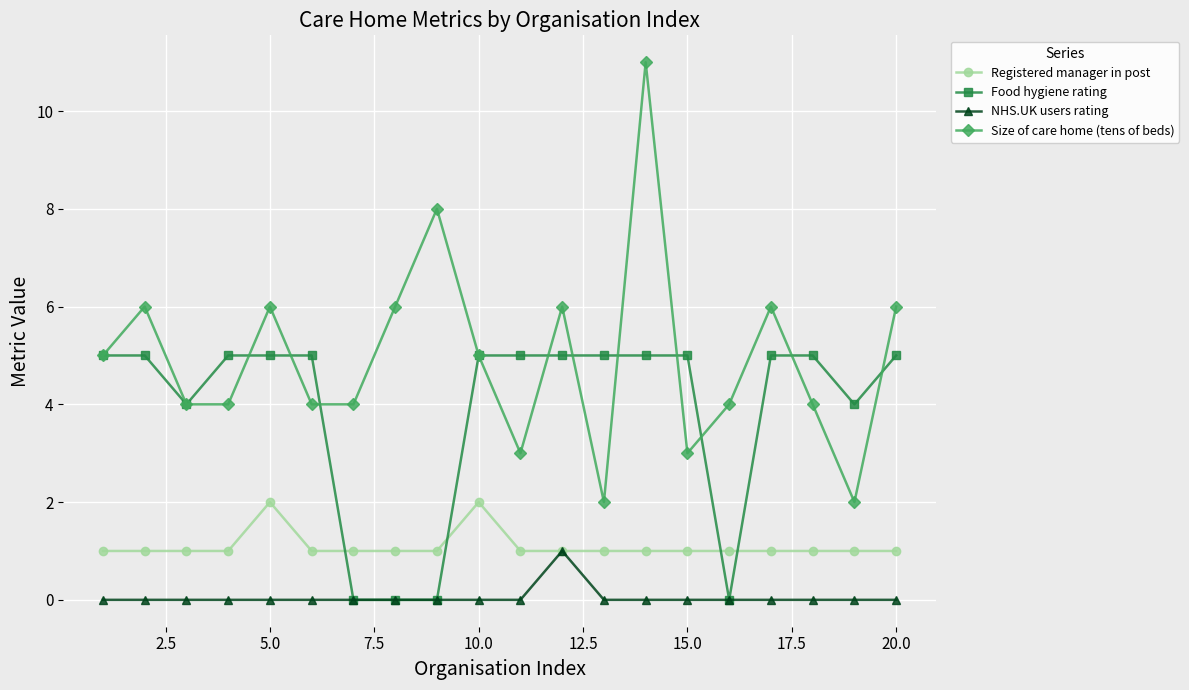

After their last crossing, which series has the higher values: Registered manager in post or Food hygiene rating?

Food hygiene rating